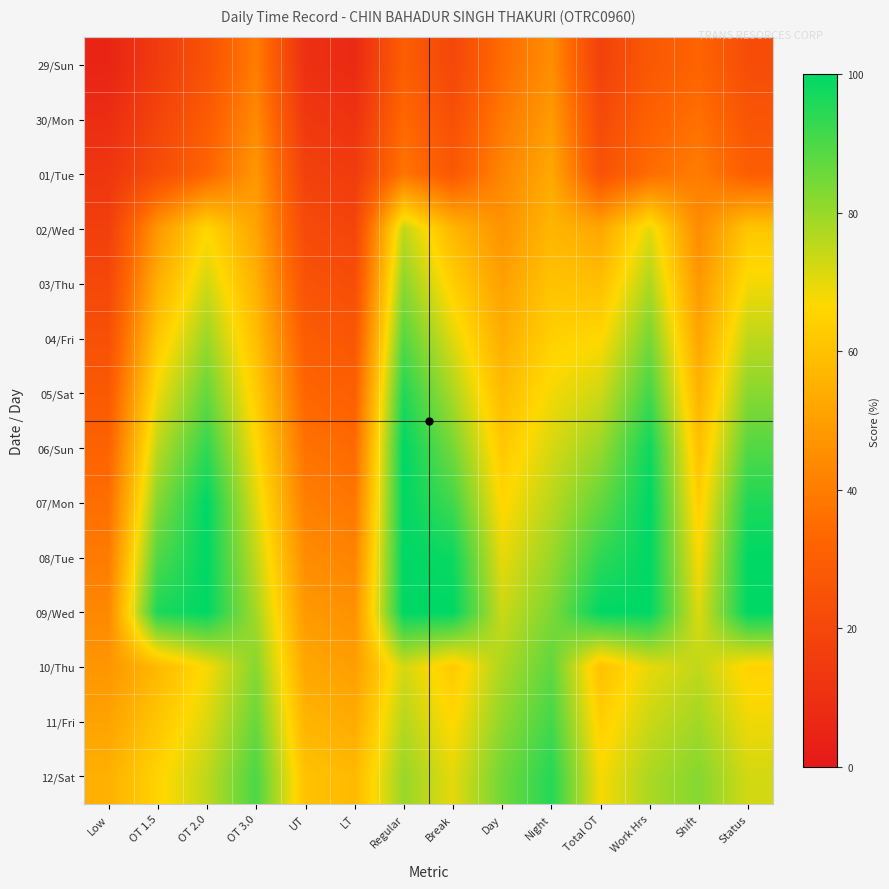

Between UT and Regular, which is larger?

Regular